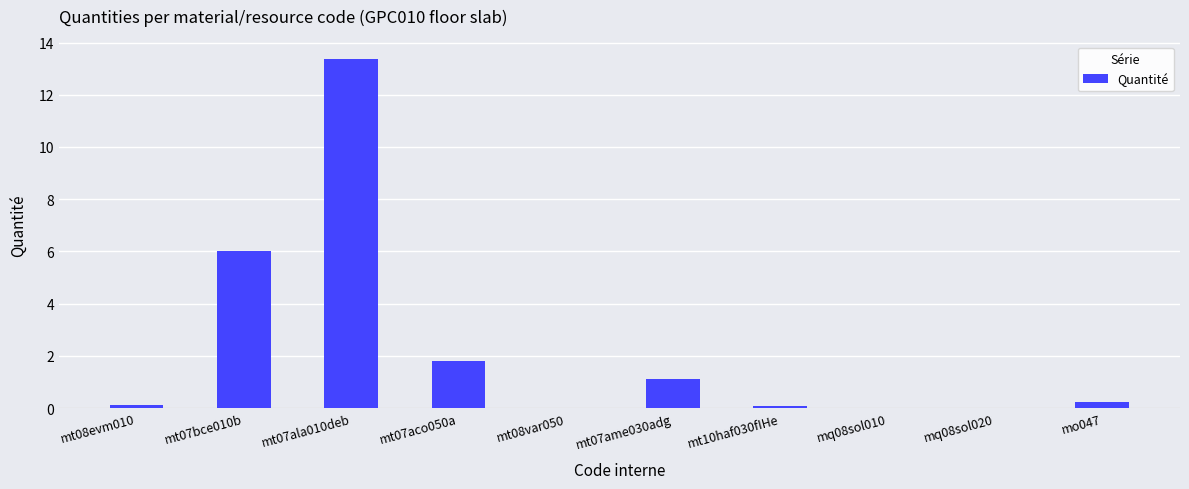

The value at mt07bce010b is 3.3. True or false?

False